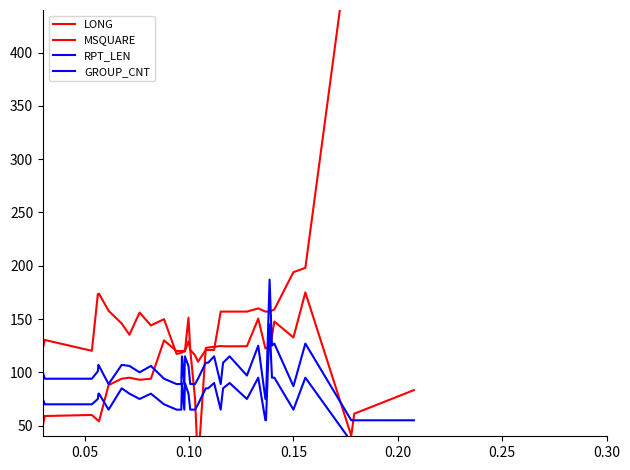

Reading left to right, list all the values displayed in this chart.

LONG: 90.3	84.9	130.4	120.2	173.3	172.7	173.8	157.8	145.8	135.3	156.1	144.0	149.9	117.3	118.2	119.0	119.4	119.9	151.3	120.9	75.4	12.7	122.8	123.3	124.0	124.7	124.5	124.4	124.5	150.4	122.4	122.6	124.7	134.0	147.7	132.7	175.0	40.5	61.2	83.3
MSQUARE: 27.0	9.0	59.0	60.0	55.0	55.0	54.0	88.0	94.0	95.0	93.0	94.0	130.0	120.0	120.0	120.0	120.0	120.0	129.0	121.0	116.0	110.0	121.0	121.0	121.0	157.0	157.0	157.0	157.0	160.0	157.0	157.0	157.0	158.0	159.0	194.0	198.0	520.0	522.0	560.0
RPT_LEN: 106.0	129.0	94.0	94.0	101.0	107.0	106.0	89.0	107.0	106.0	100.0	106.0	94.0	89.0	89.0	115.0	89.0	115.0	106.0	89.0	89.0	94.0	109.0	109.0	115.0	89.0	109.0	115.0	97.0	125.0	75.0	75.0	187.0	125.0	127.0	87.0	127.0	55.0	55.0	55.0
GROUP_CNT: 80.0	100.0	70.0	70.0	75.0	80.0	80.0	65.0	85.0	80.0	75.0	80.0	70.0	65.0	65.0	90.0	65.0	90.0	80.0	65.0	65.0	70.0	85.0	85.0	90.0	65.0	85.0	90.0	75.0	95.0	55.0	55.0	145.0	95.0	95.0	65.0	95.0	35.0	35.0	35.0